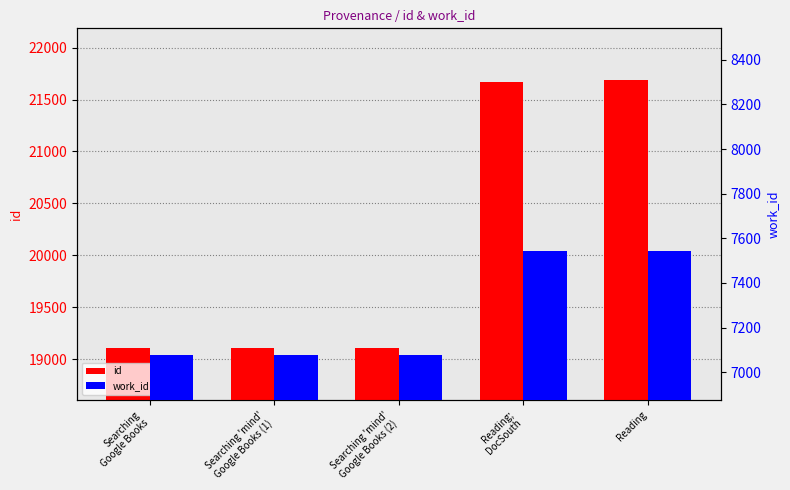

Between Searching 'mind'
Google Books (2) and Reading;
DocSouth, which series saw the biggest shift?

id